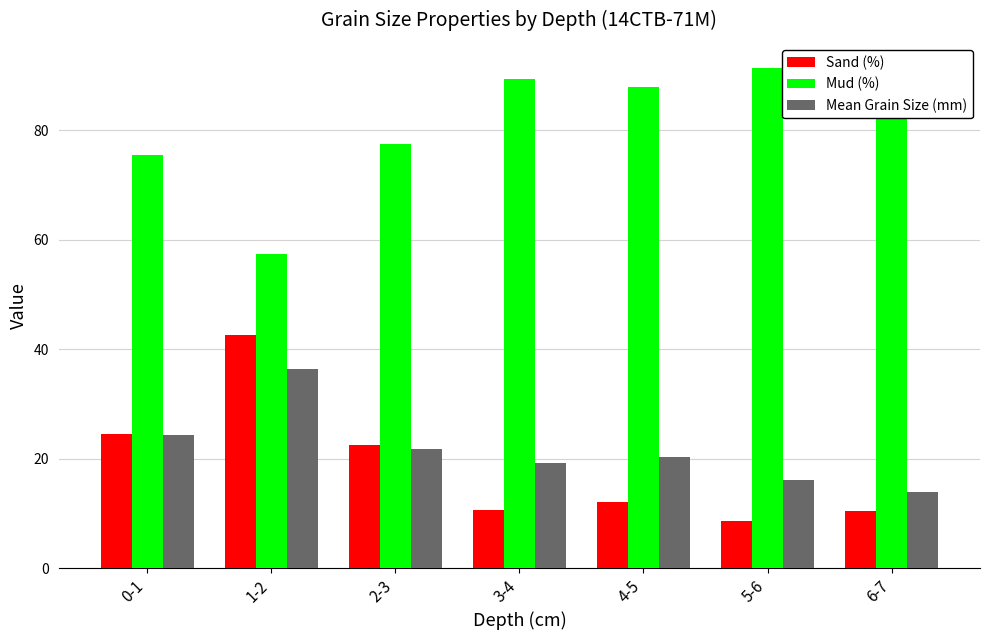

What is the difference between the Mean Grain Size (mm) values at 2-3 and 1-2?

14.7